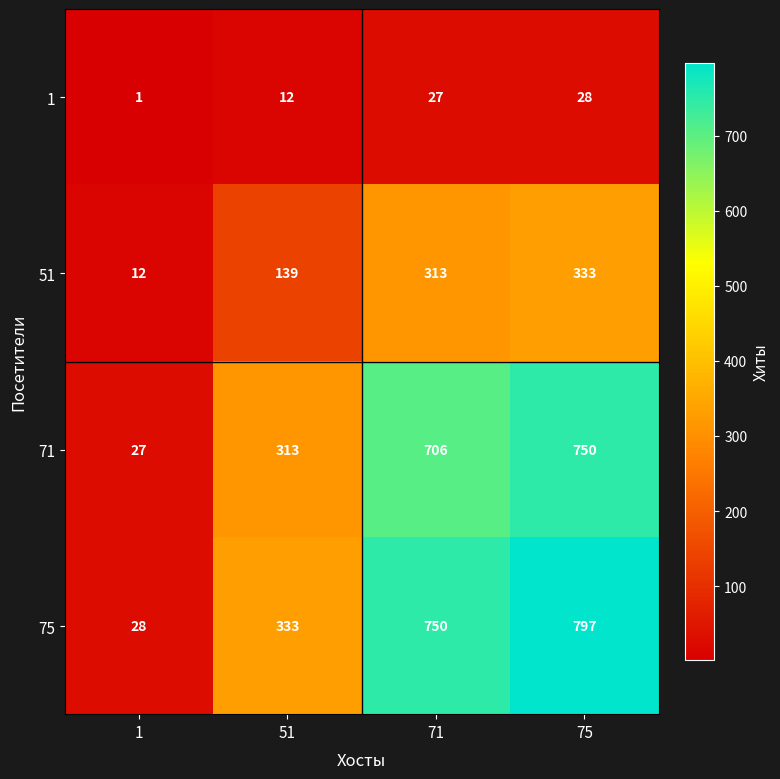

What is the spread (max minus min) of values at 71?

723